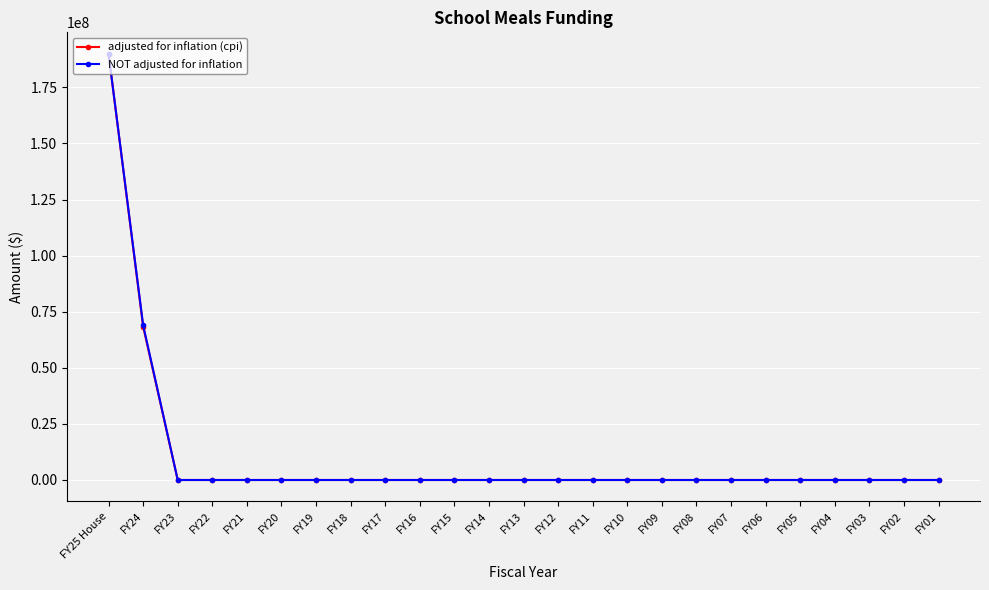

Where is NOT adjusted for inflation nearest to the value 95000000?

FY24